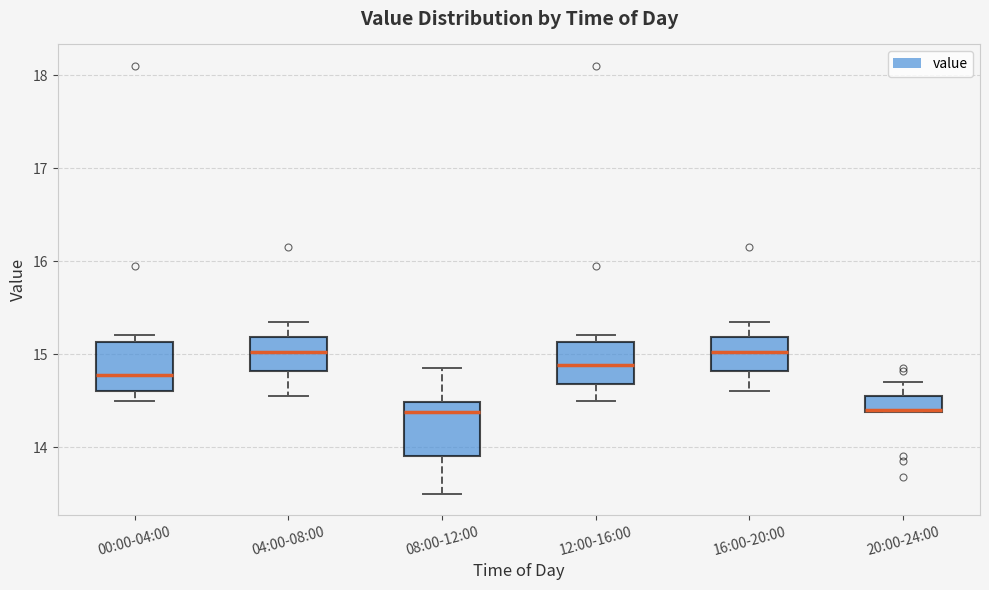

Where does the lower whisker of the box for 12:00-16:00 end on the y-axis? The values are not printed on the chart, so give them approximately, as read against the axis.

14.5